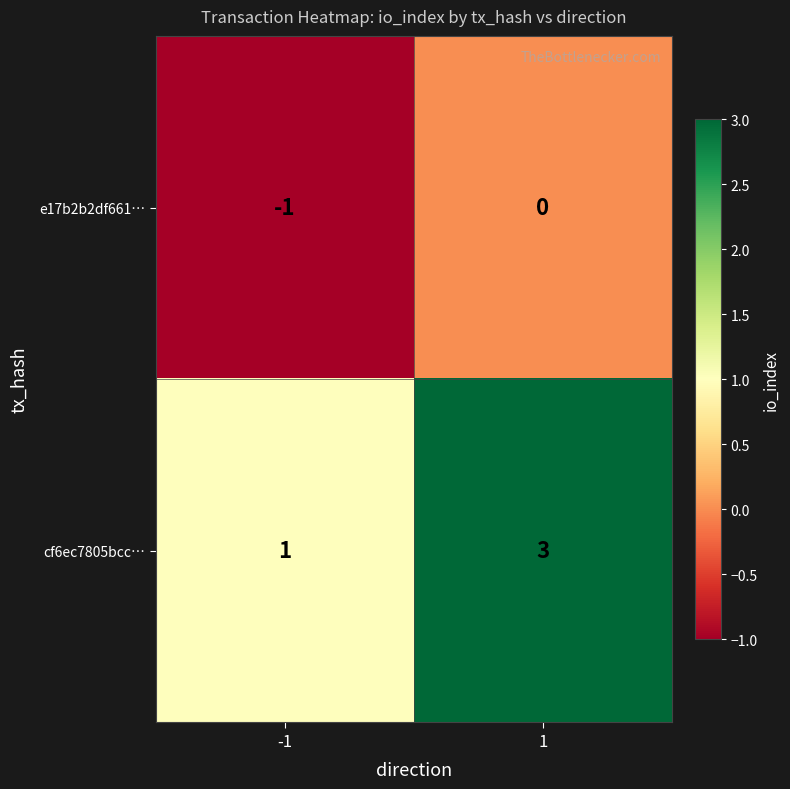

What is the total value across all series at 1?

3